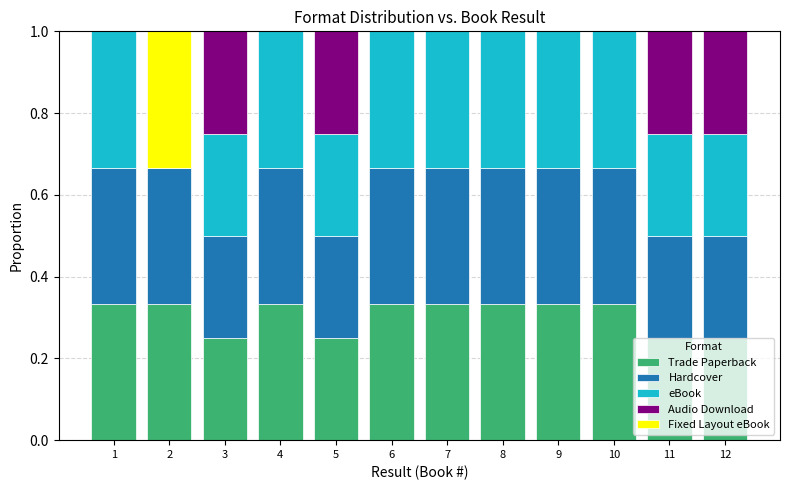

What is the total value across all series at 2?

1.0